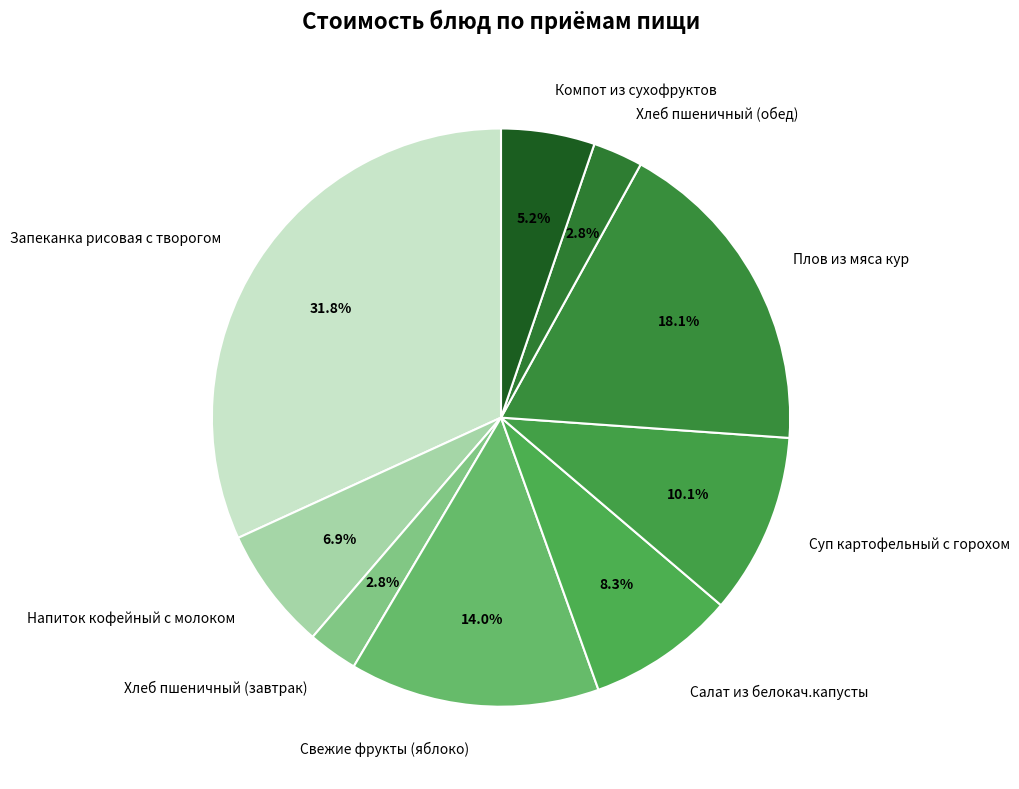

To the nearest percent, what is the combined percentage of Салат из белокач.капусты and Компот из сухофруктов?

14%